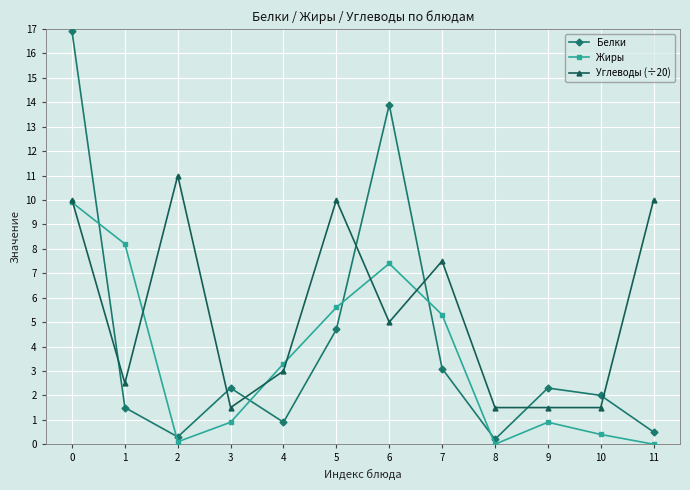

Between which two adjacent categories do Жиры and Белки first intersect?

0 and 1